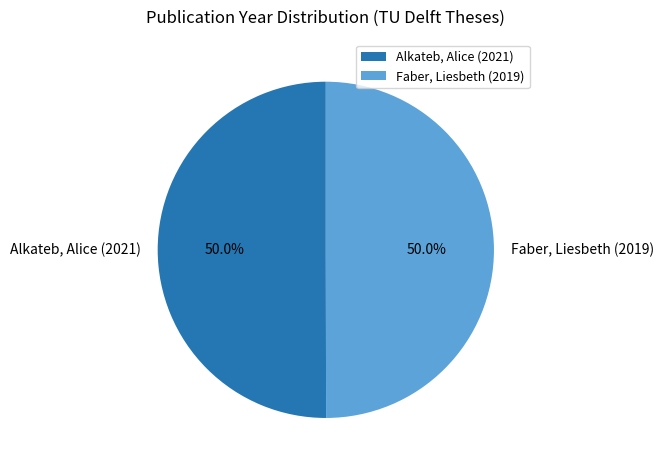

What is the total percentage of Faber, Liesbeth (2019) and Alkateb, Alice (2021)?

100.0%